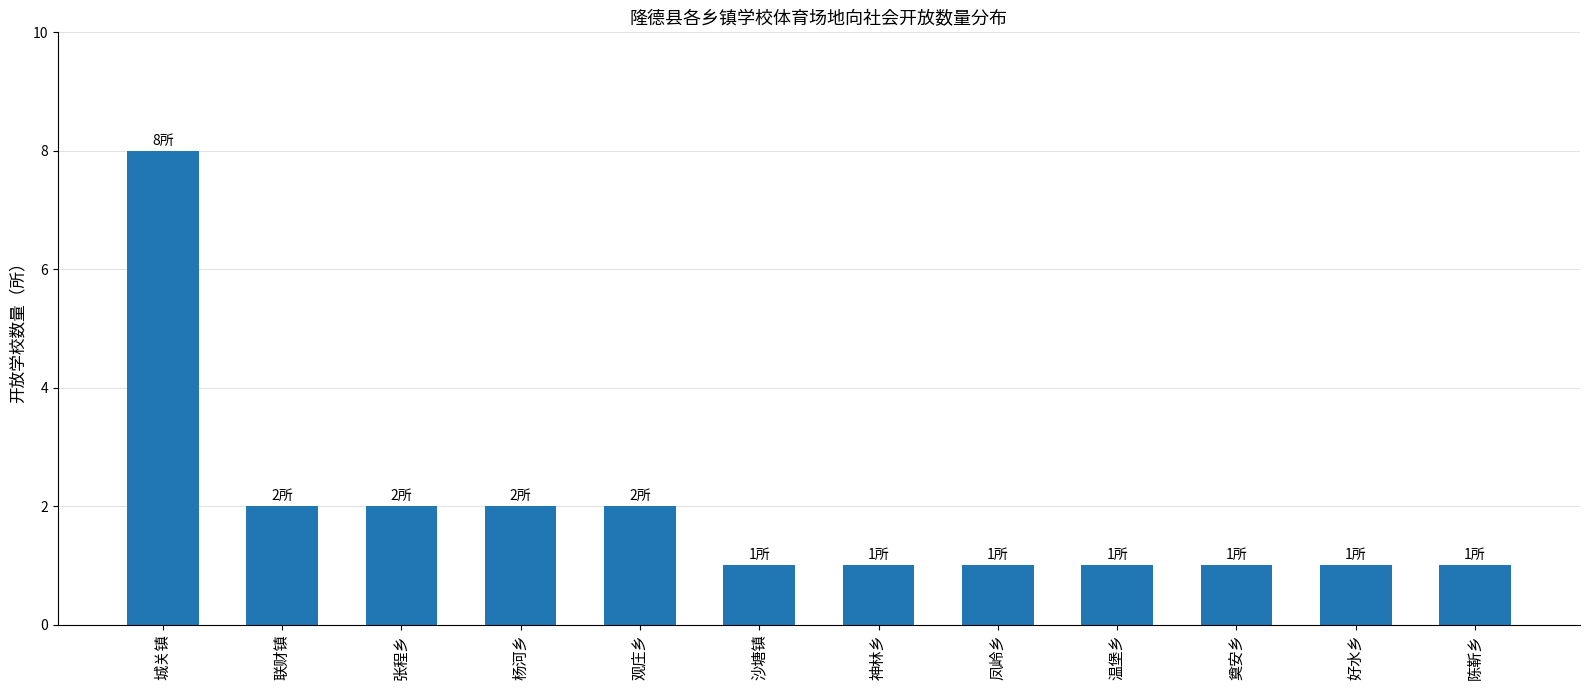

What is the approximate value at 好水乡?

1